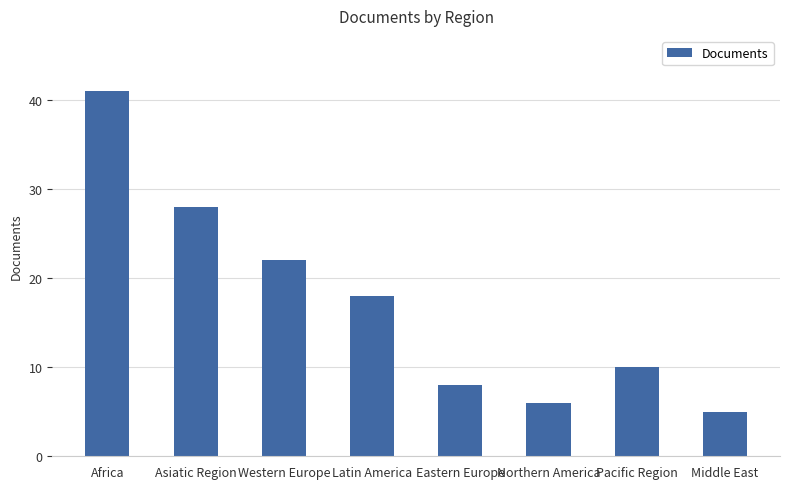

List the labels in order of value, smallest first.

Middle East, Northern America, Eastern Europe, Pacific Region, Latin America, Western Europe, Asiatic Region, Africa